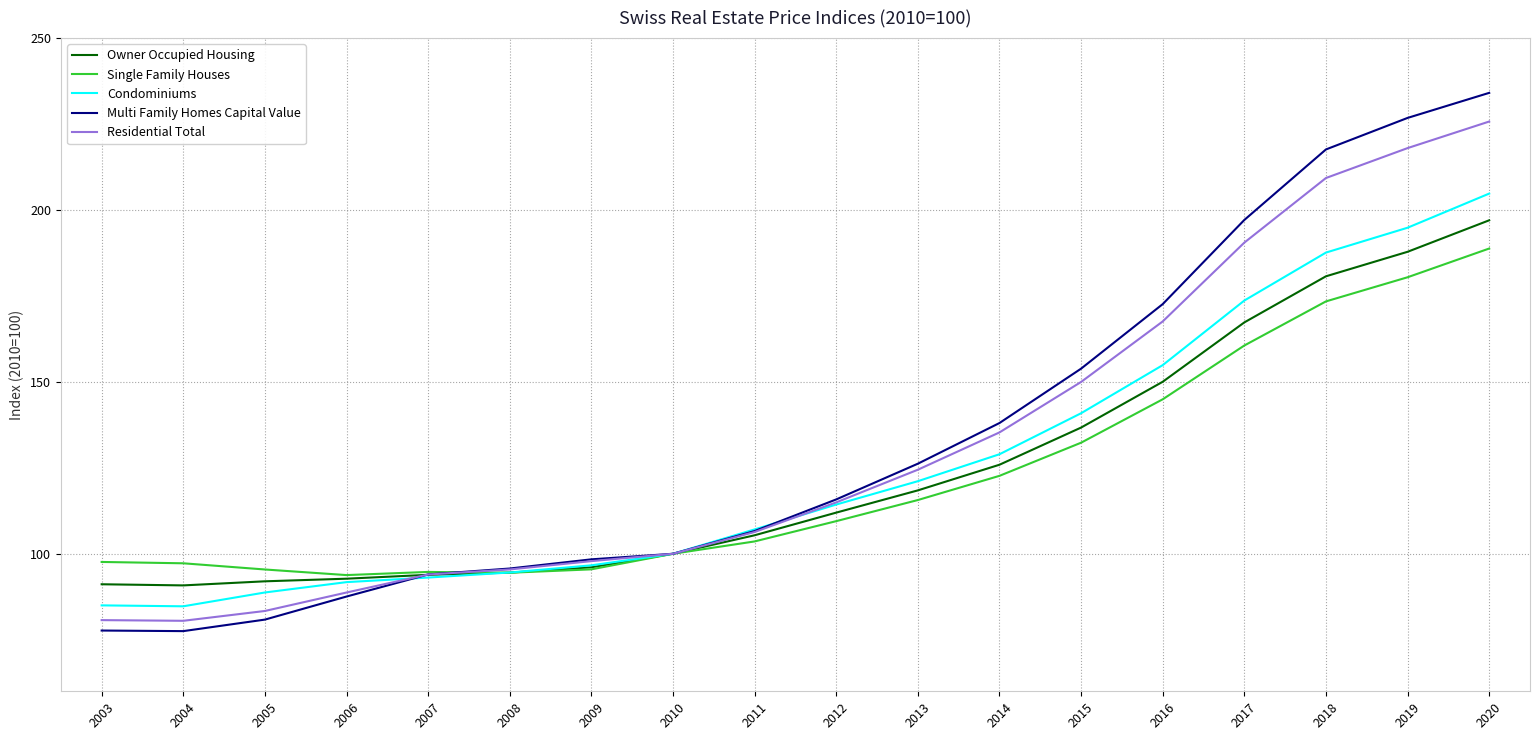

True or false: Residential Total has a value of 94.8 at 2018.

False